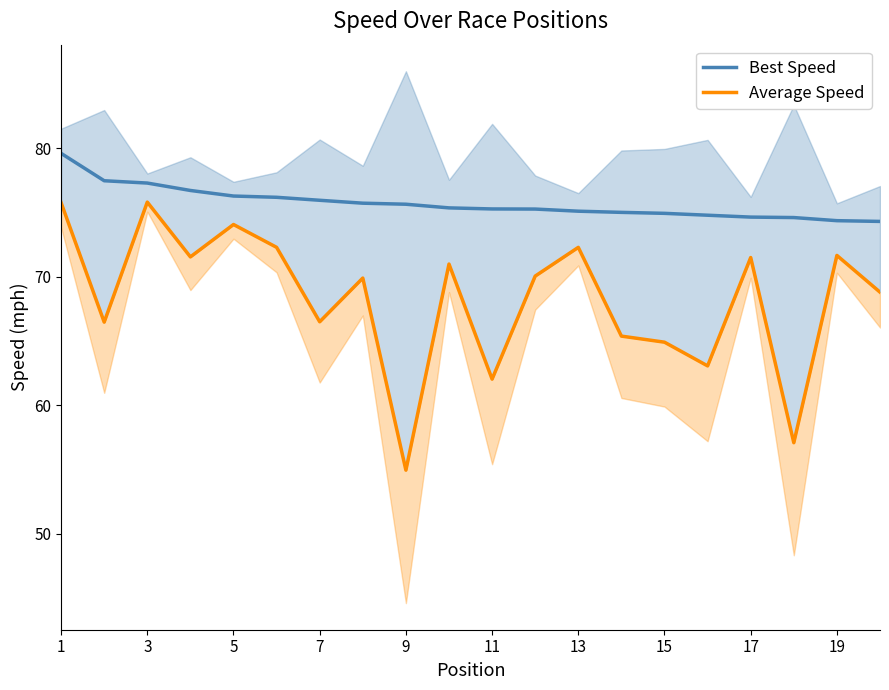

At which label does Best Speed first exceed 75?

1